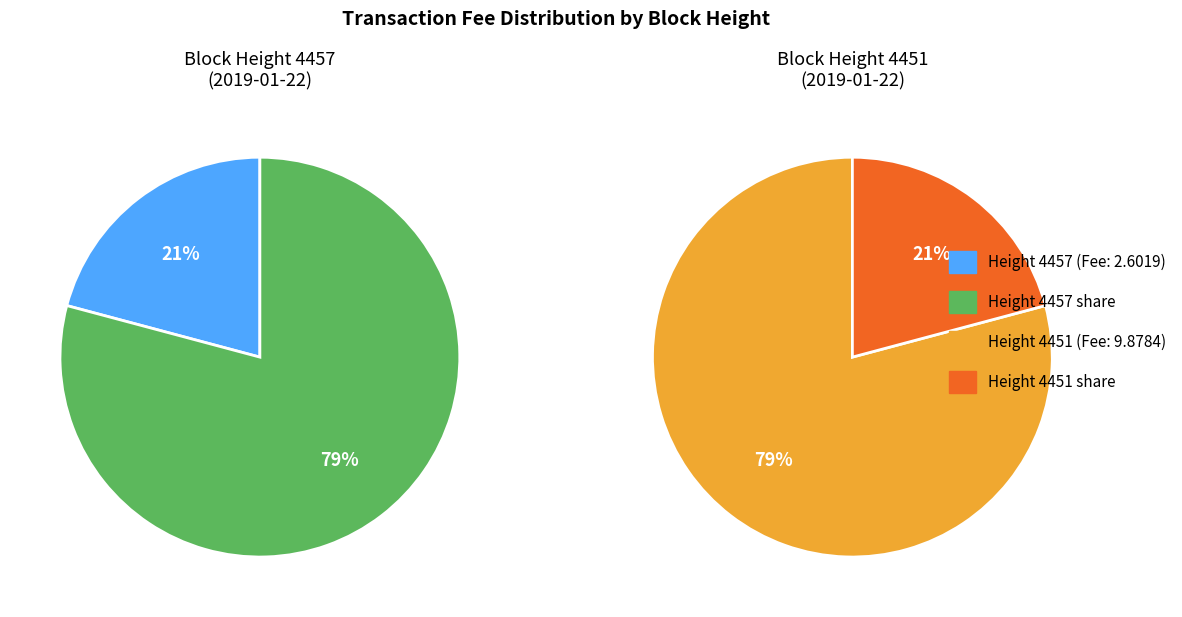

How many slices are in this pie chart?

2